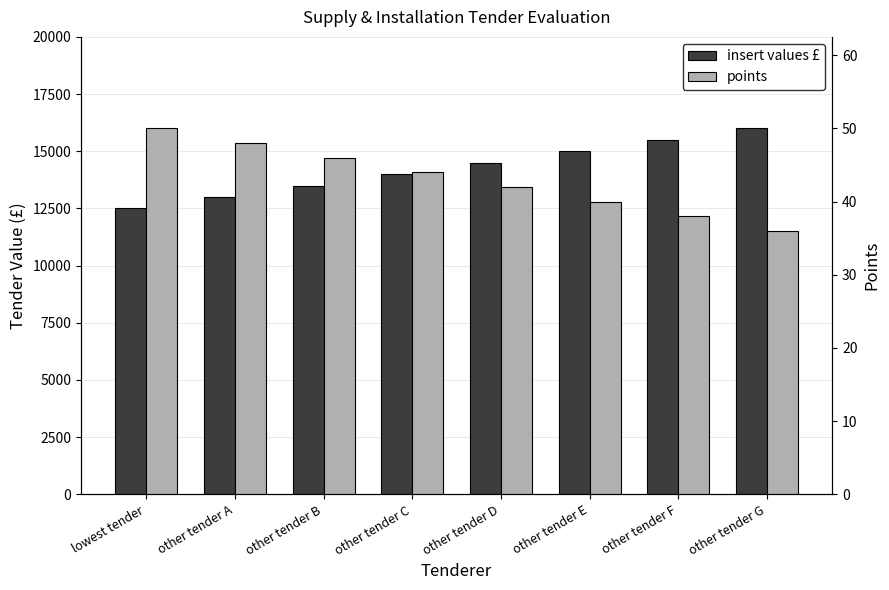

Which series has the largest total across all categories?

insert values £